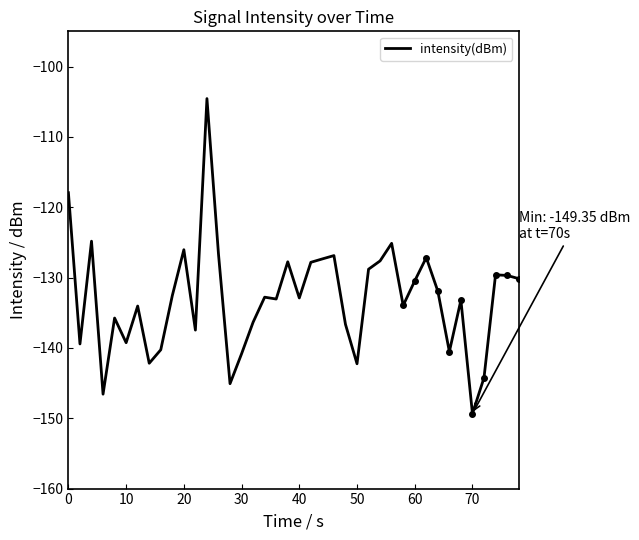

How many lines are shown in the chart?

1